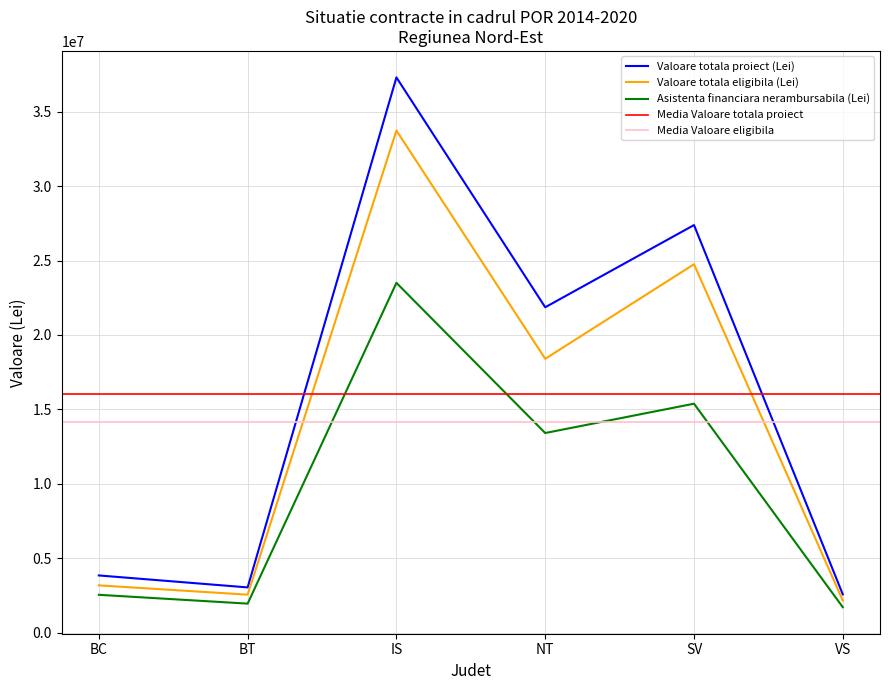

True or false: Valoare totala proiect (Lei) and Asistenta financiara nerambursabila (Lei) cross at least once.

False